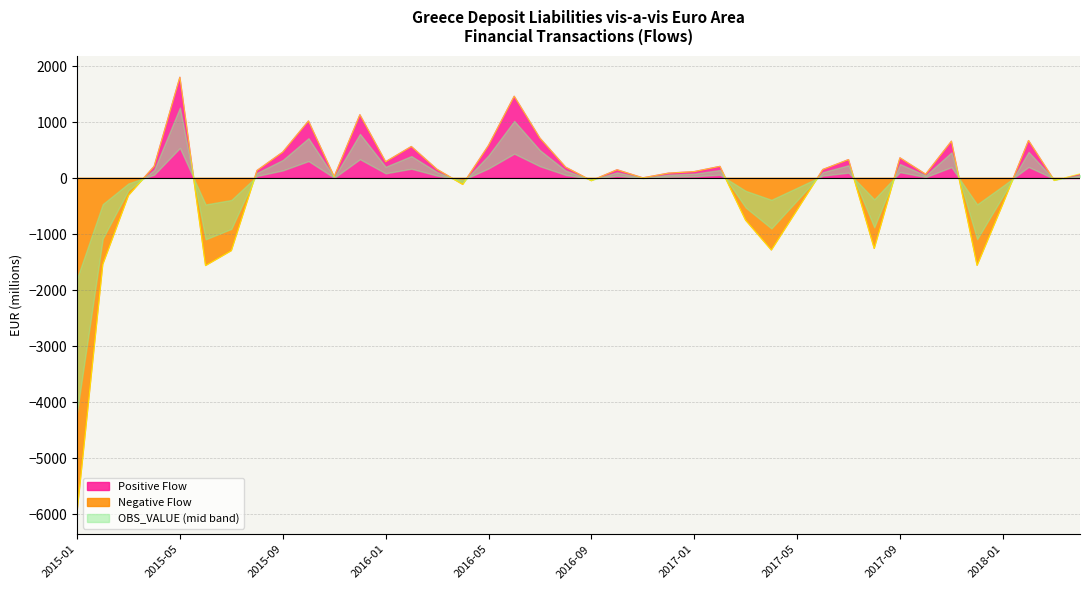

List the series in order of their overall mean, lowest first.

Negative Flow, OBS_VALUE, Positive Flow